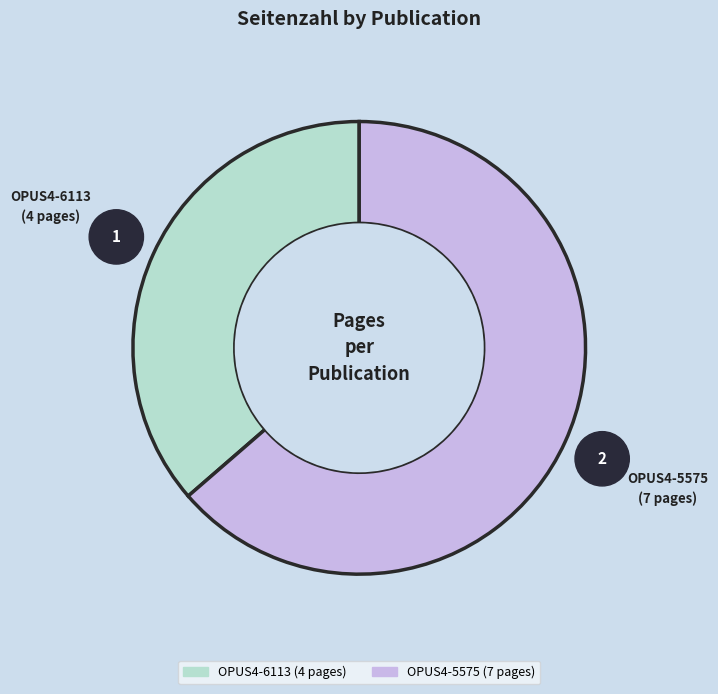

Is the sum of OPUS4-5575 and OPUS4-6113 greater than half?

Yes